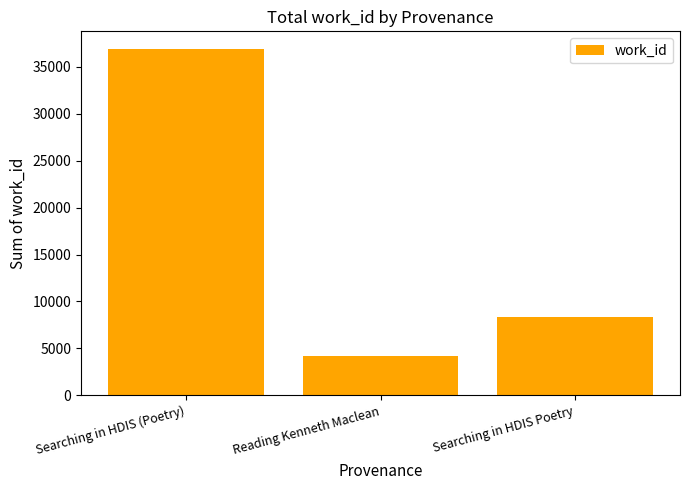

What is the difference between the values at Searching in HDIS Poetry and Searching in HDIS (Poetry)?

28604